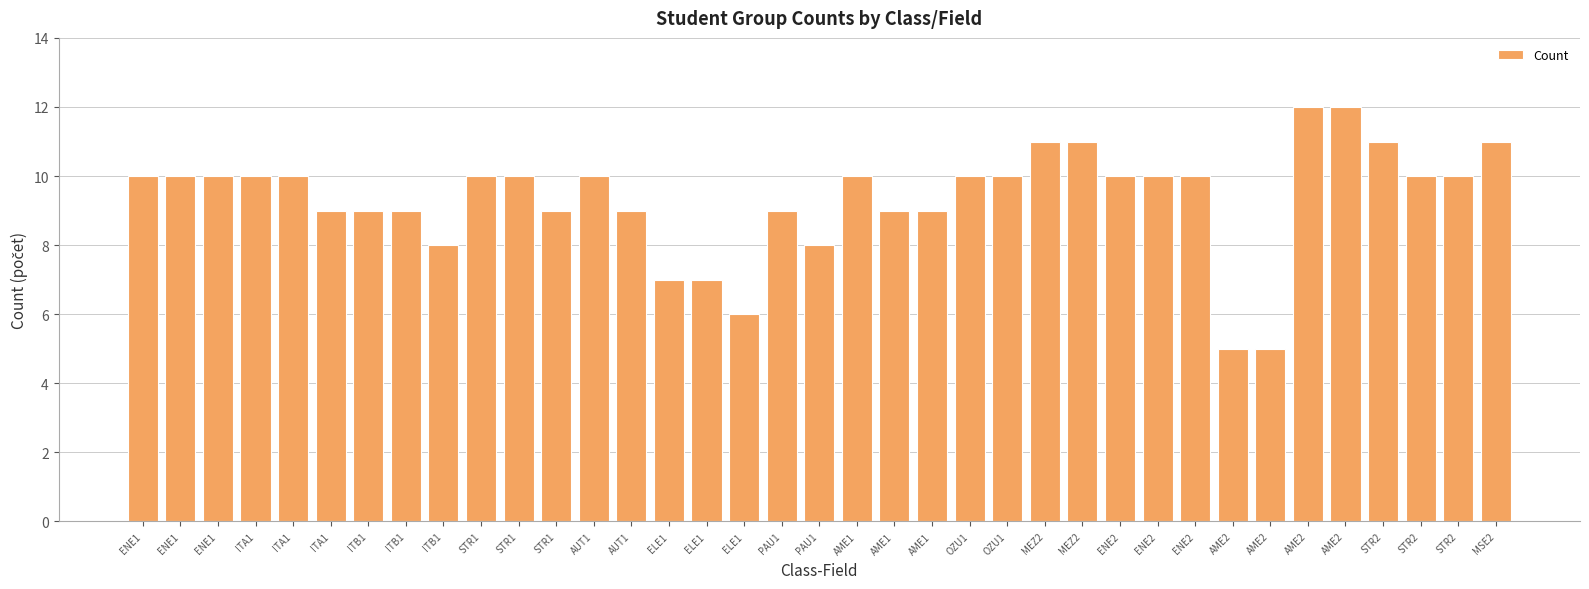

Is it true that the value at PAU1 is 9?

True